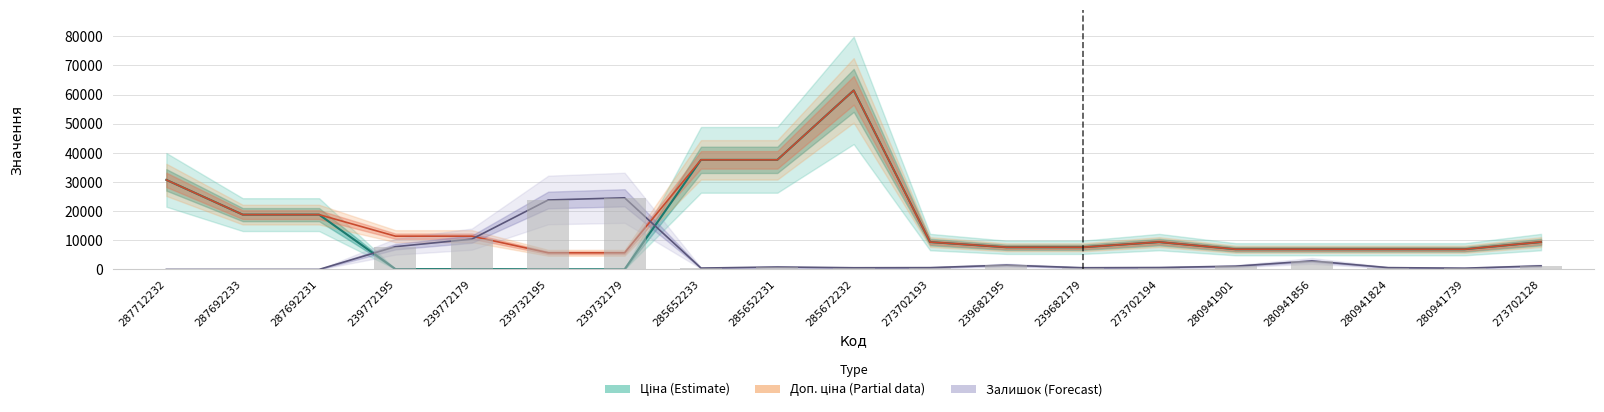

How many data points in Доп. ціна (Partial) are above 9383?

11